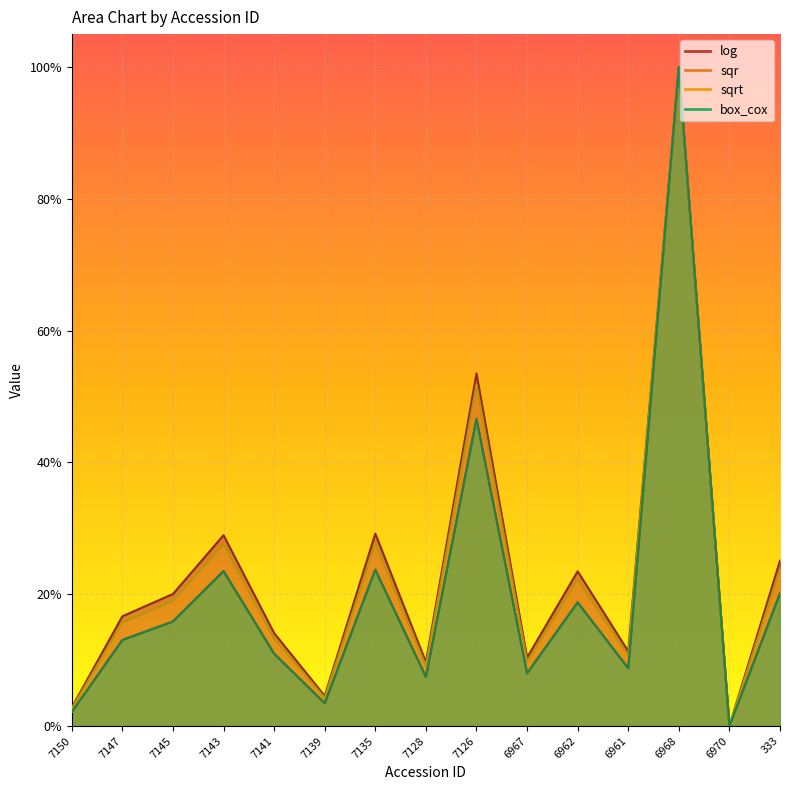

List the series in order of their peak value, lowest first.

log, sqr, sqrt, box_cox